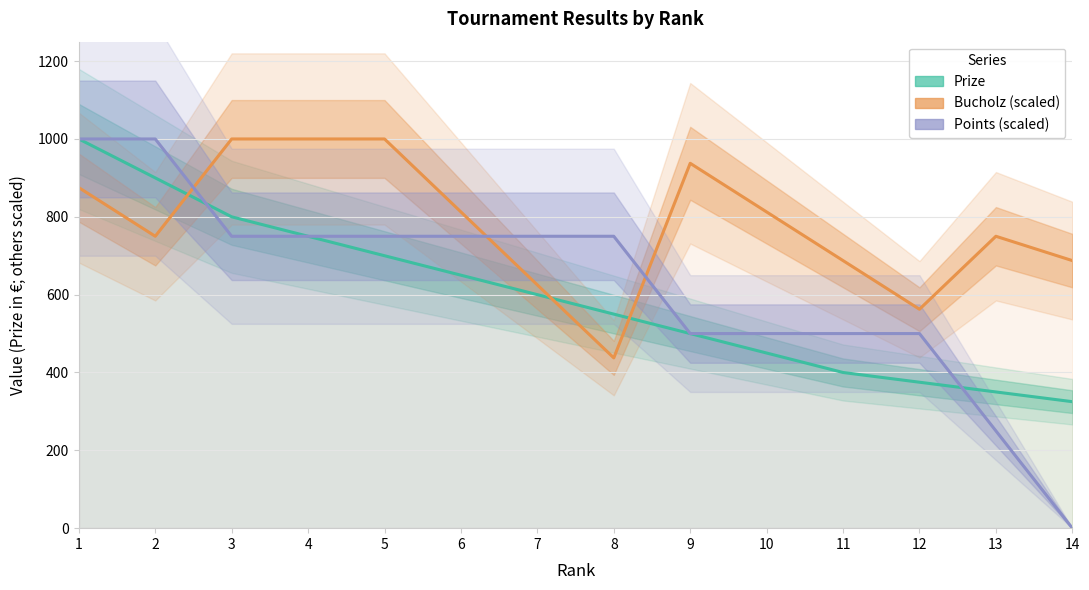

What are all the series names shown in the legend?

Prize, Bucholz (scaled), Points (scaled)